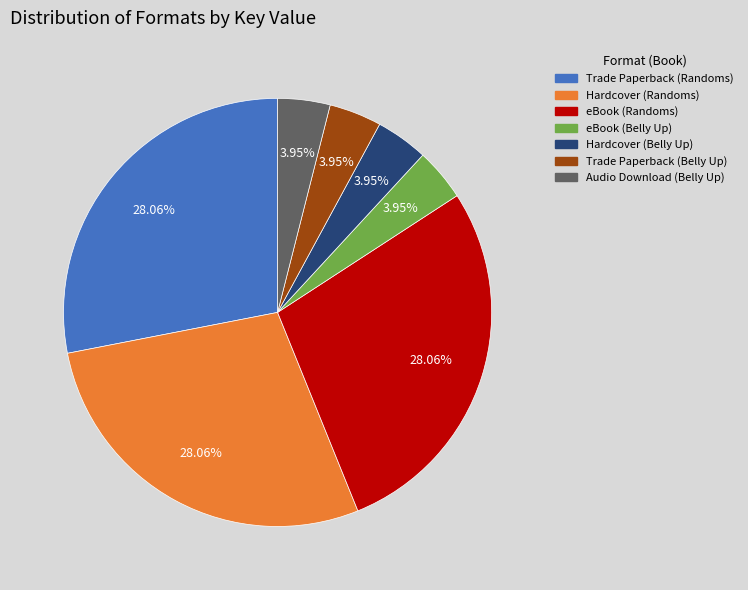

Count the number of slices in the pie.

7